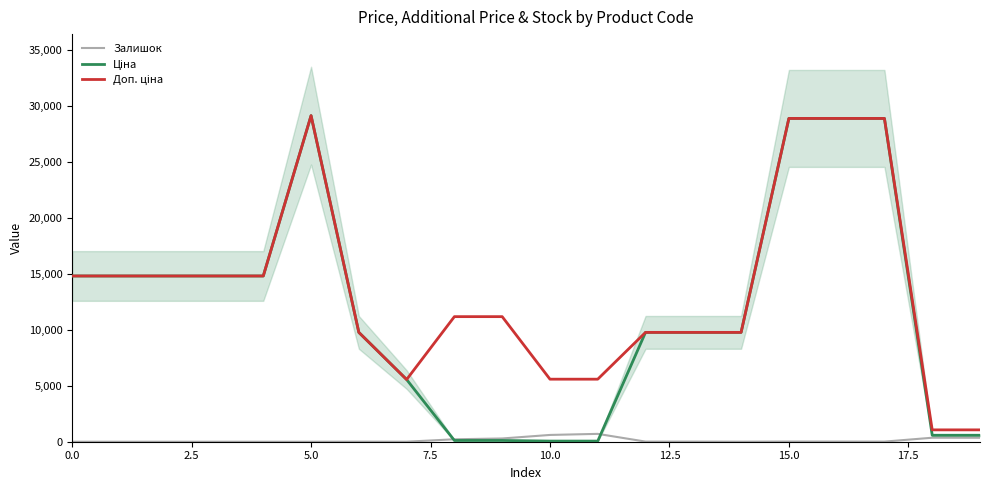

What is the label of the 20th point from the left?

19